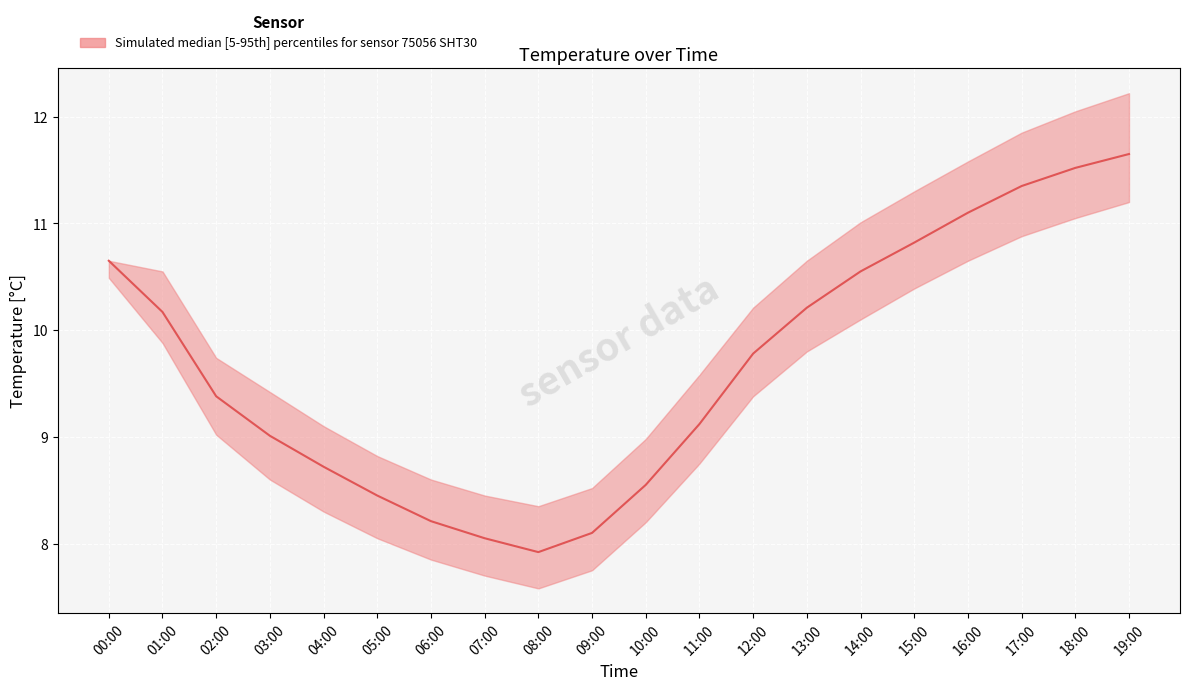

True or false: lower and median cross at least once.

False